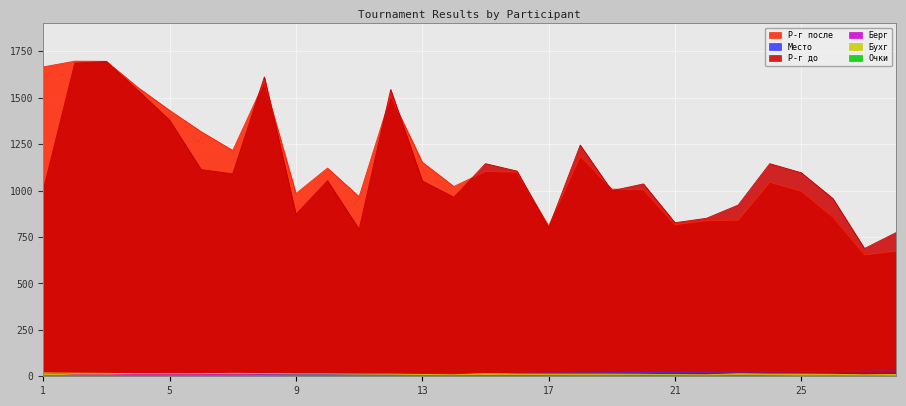

What is the highest value of the Берг series?

18